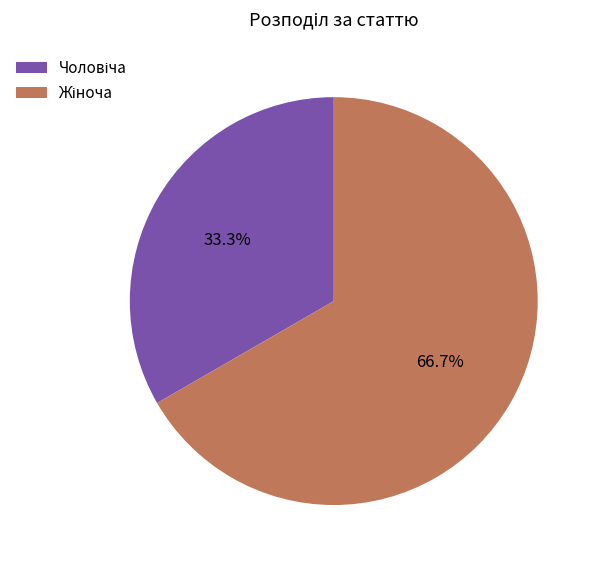

How many segments does this pie chart have?

2